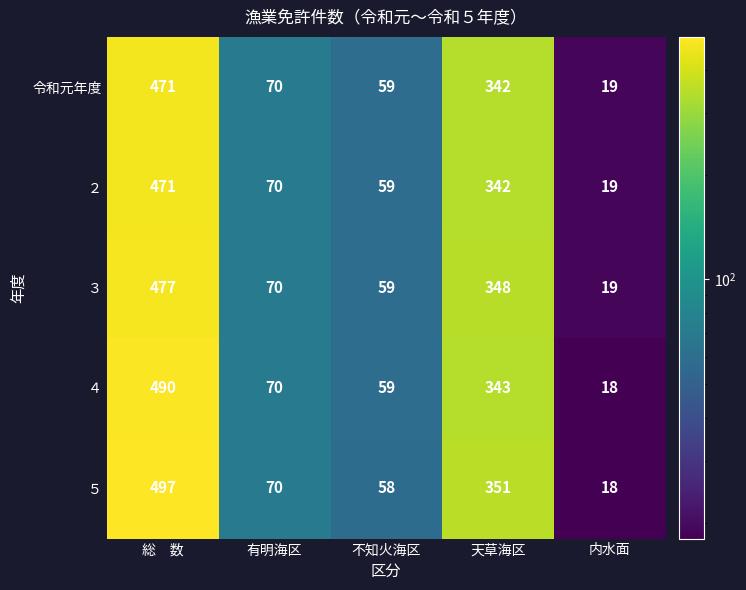

How many categories are shown in the chart?

5